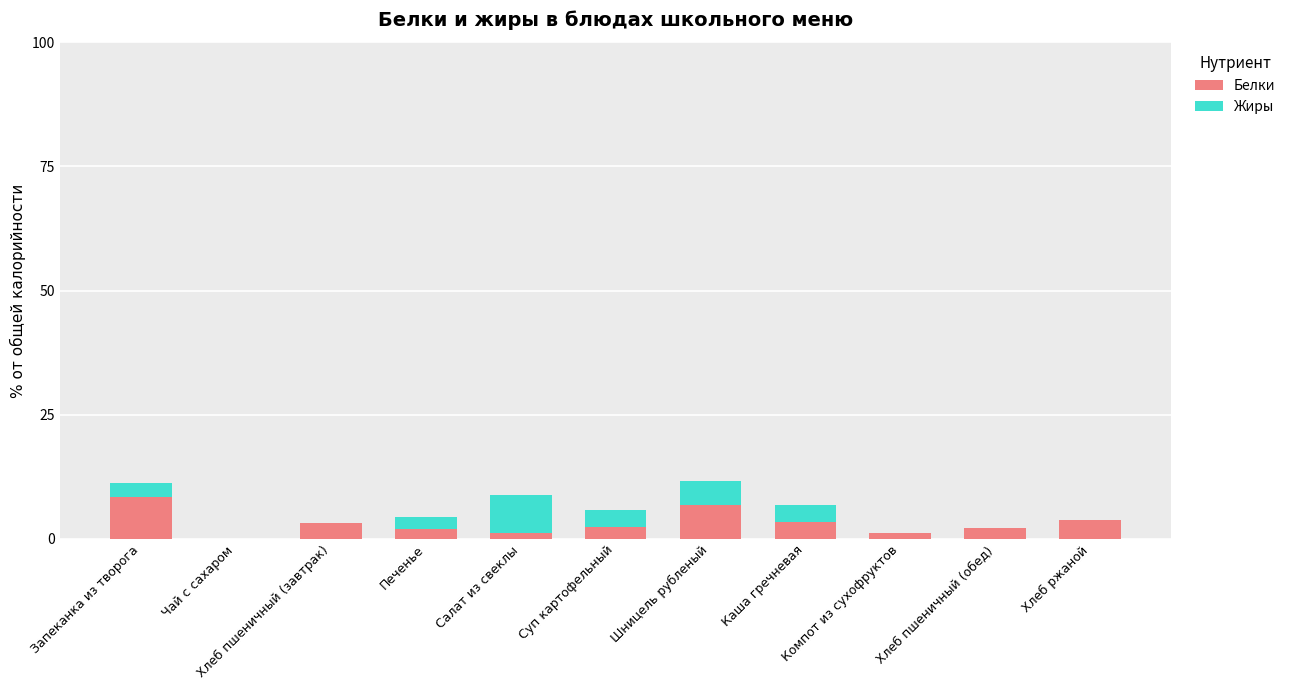

What value does the Белки series have at Хлеб пшеничный (обед)?

2.1